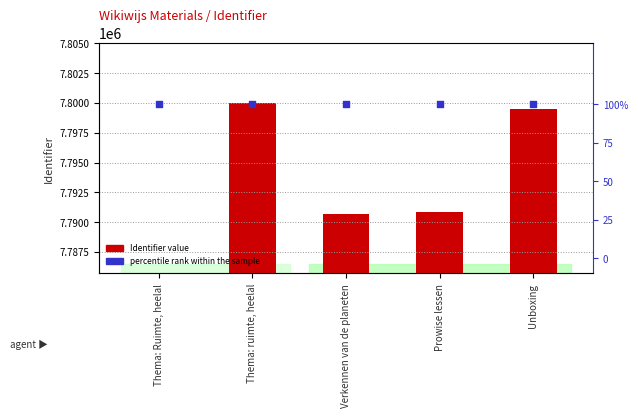

Which series has the widest spread of Y values?

Identifier